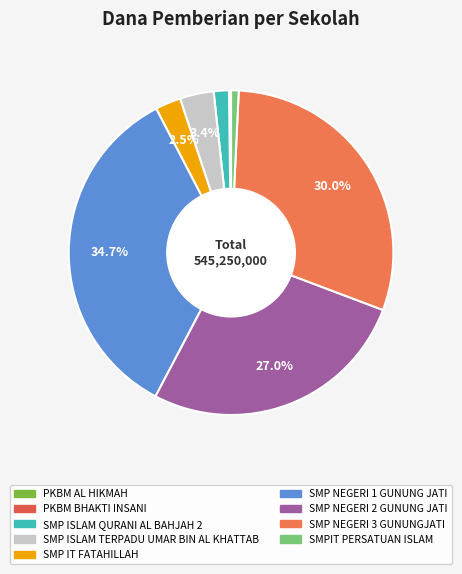

What portion of the pie excludes SMP NEGERI 2 GUNUNG JATI?

73.0%